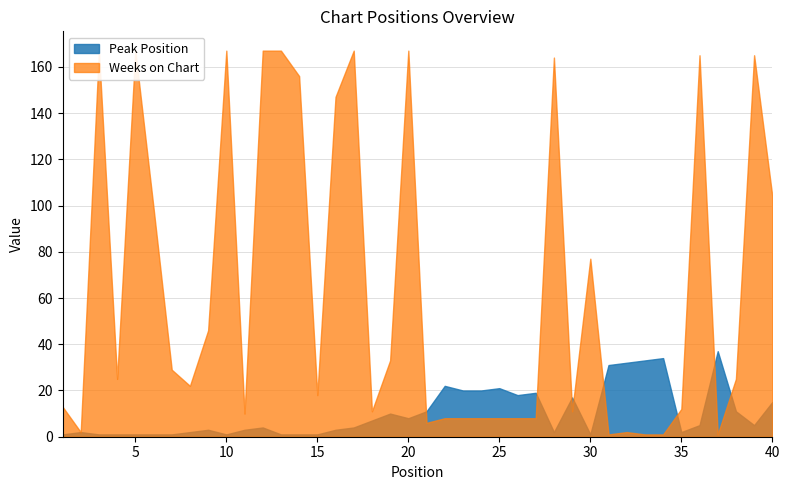

At which category is the sum across all series the highest?

20